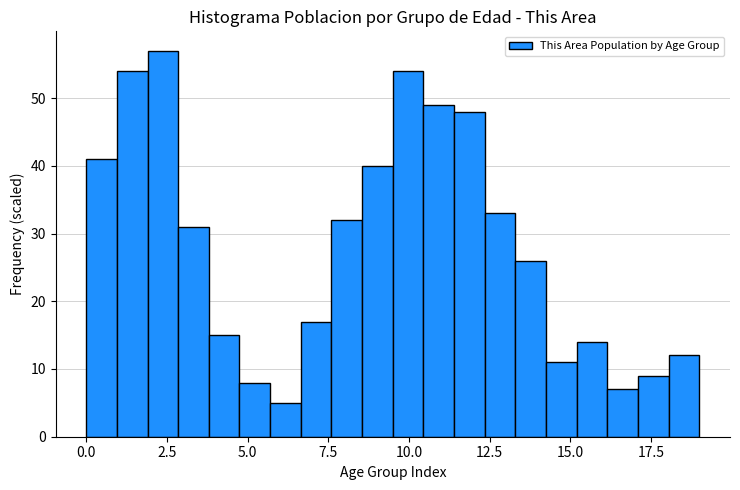

Read against the x-axis, roughly where is the centre of the tallest bar?

2.5